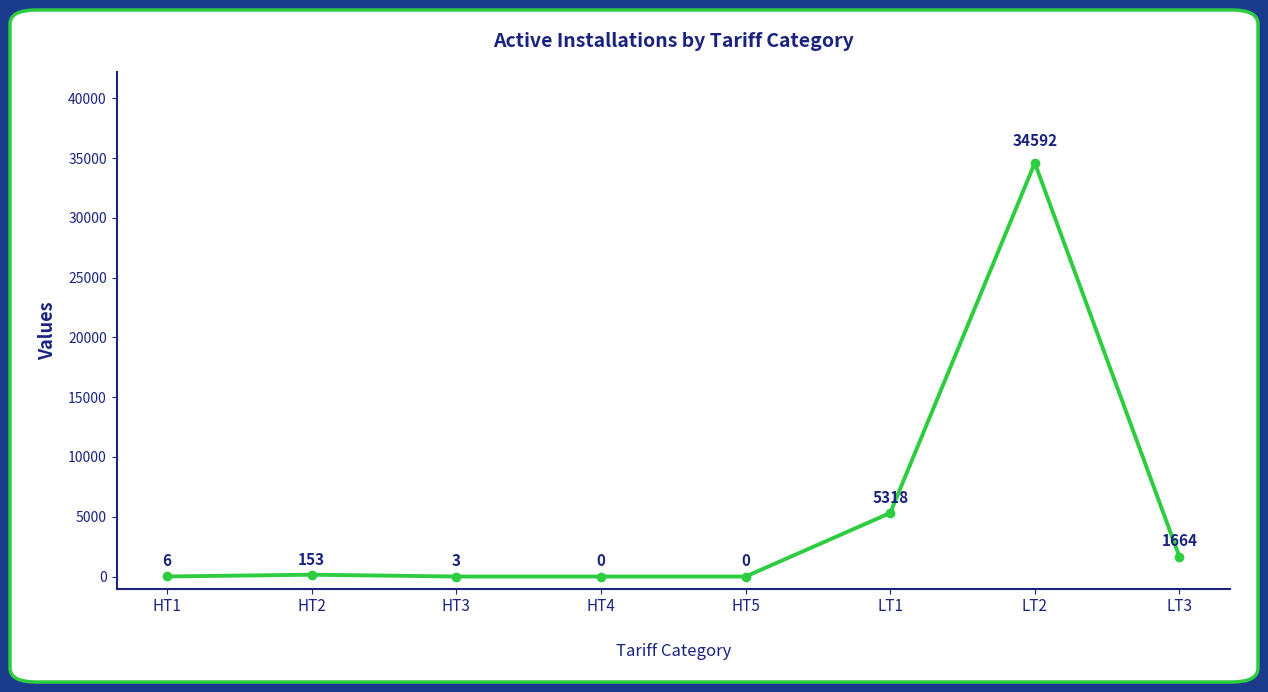

How many positive values are there?

6